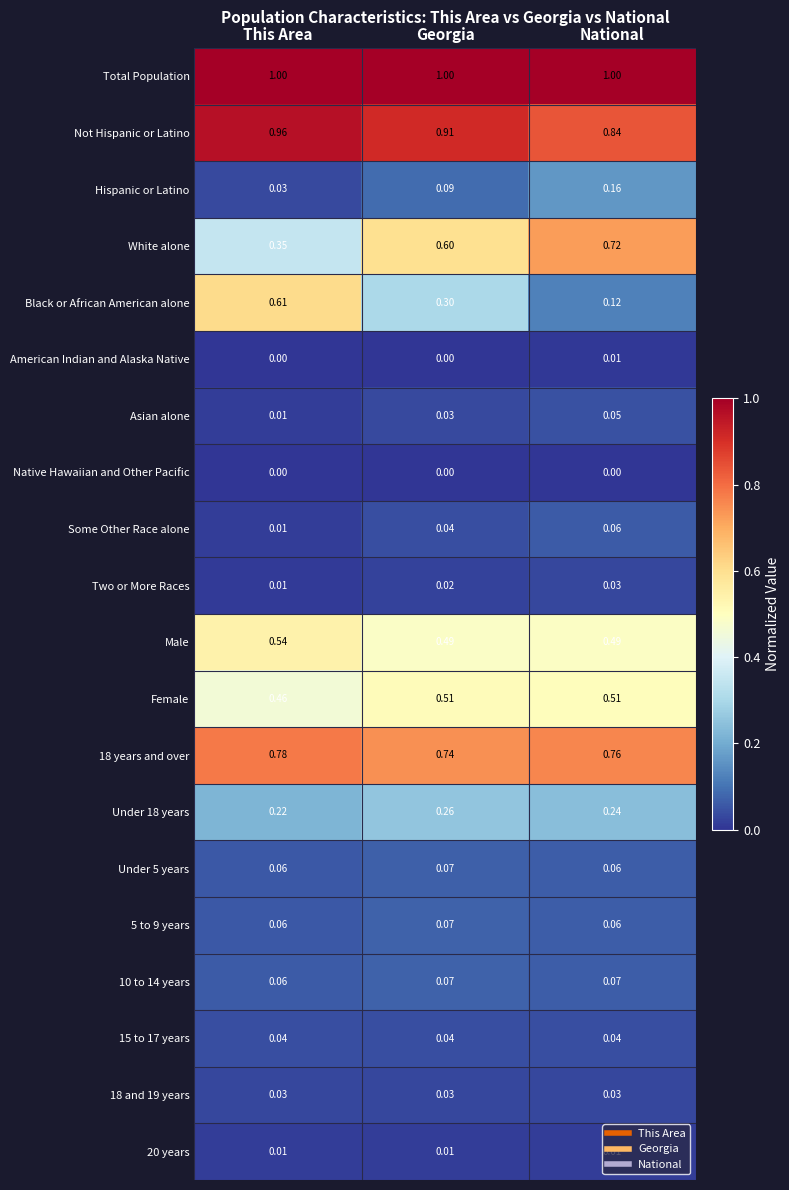

Rank the categories by Black or African American alone value from highest to lowest.

This Area, Georgia, National